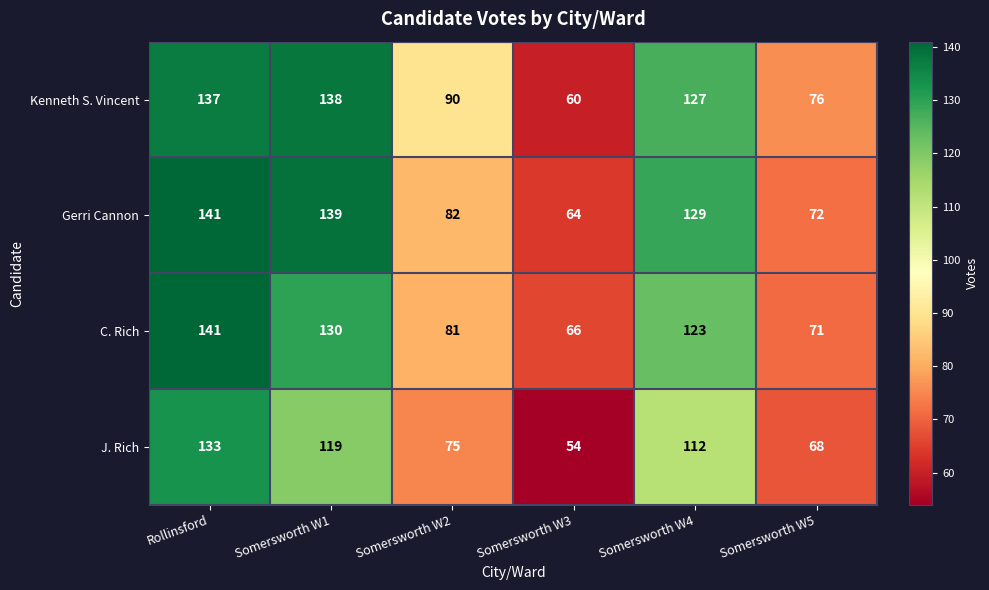

Where does the Gerri Cannon series first go above 129?

Rollinsford